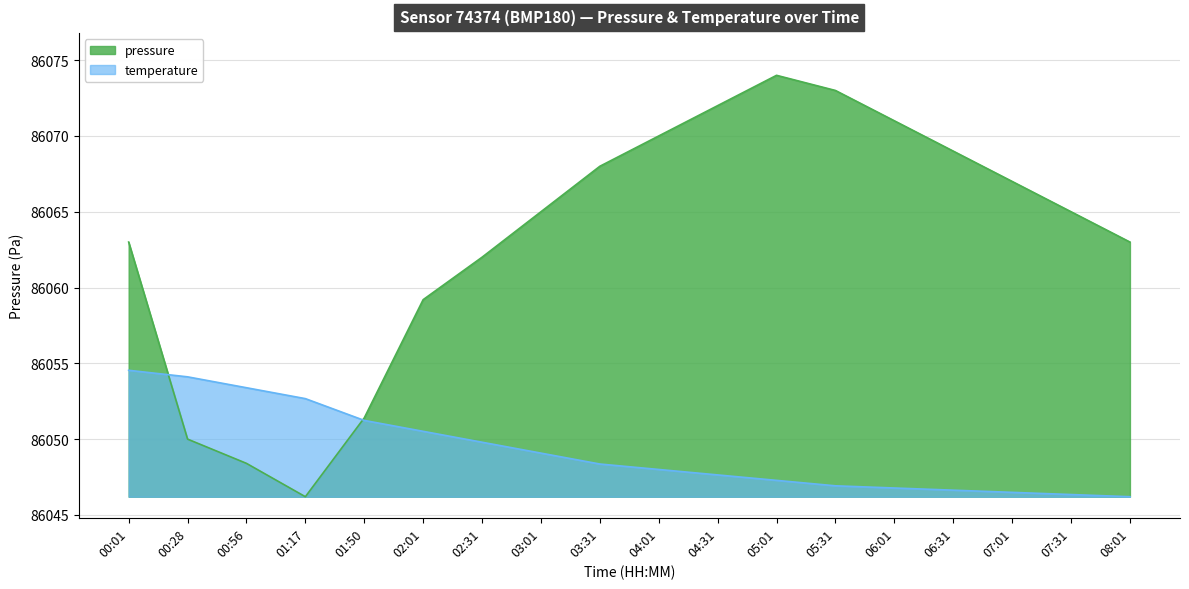

What is the sum of the temperature values at 06:01 and 06:31?

172093.4